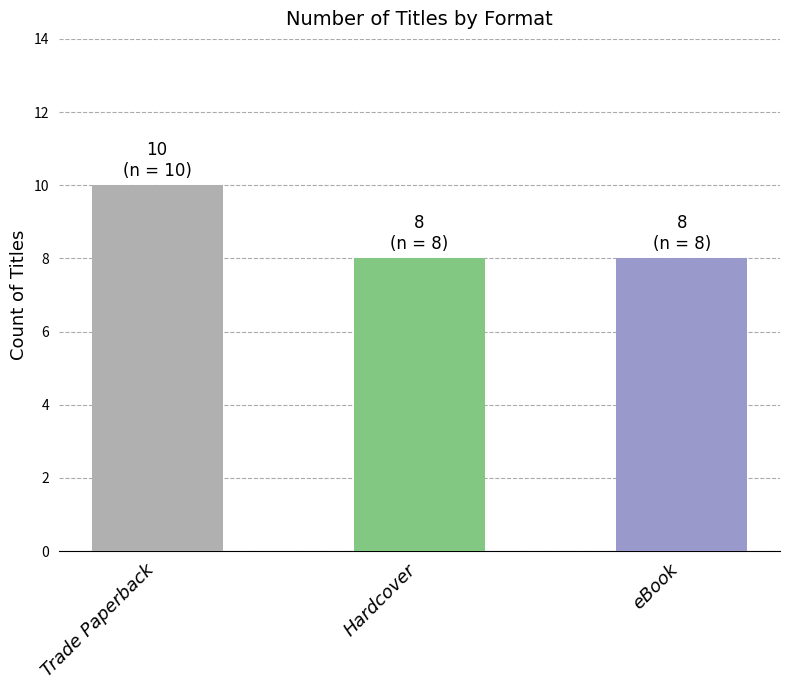

What is the label of the 3rd bar from the left?

eBook